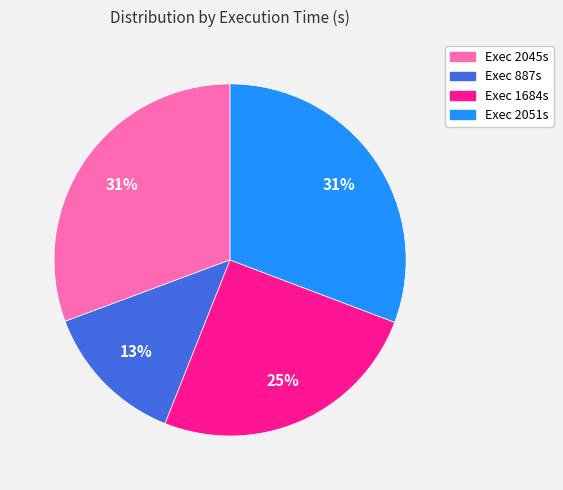

Does any single category account for the majority?

No